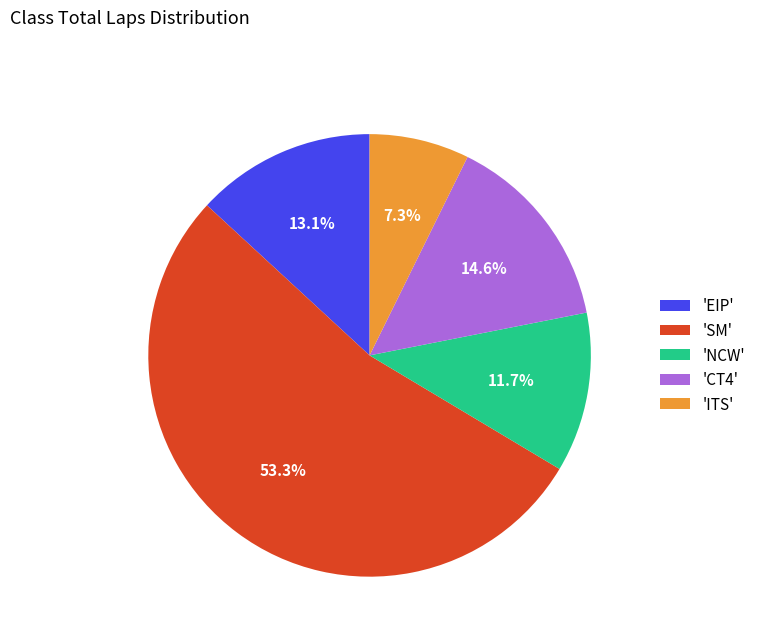

Is the sum of 'NCW' and 'ITS' greater than half?

No